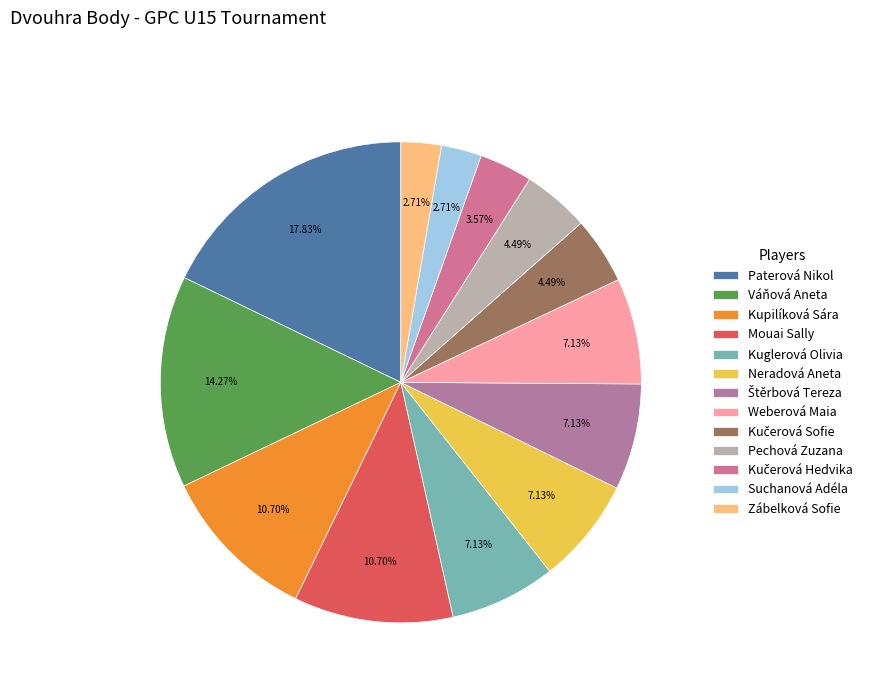

Is there any slice that represents more than half of the pie?

No